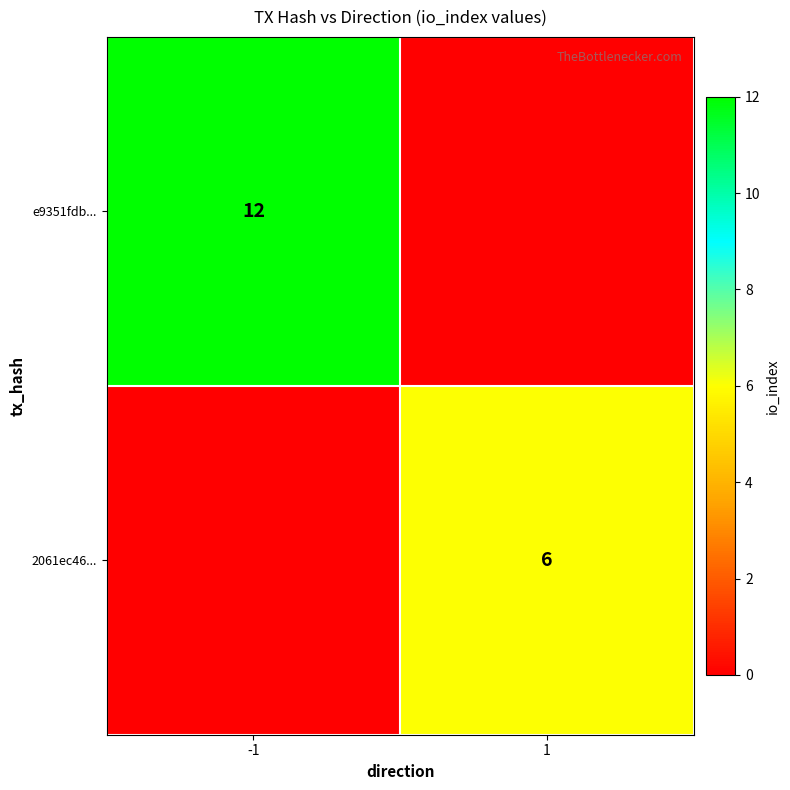

Is the value of 2061ec46... at 1 greater than the value of e9351fdb... at -1?

No